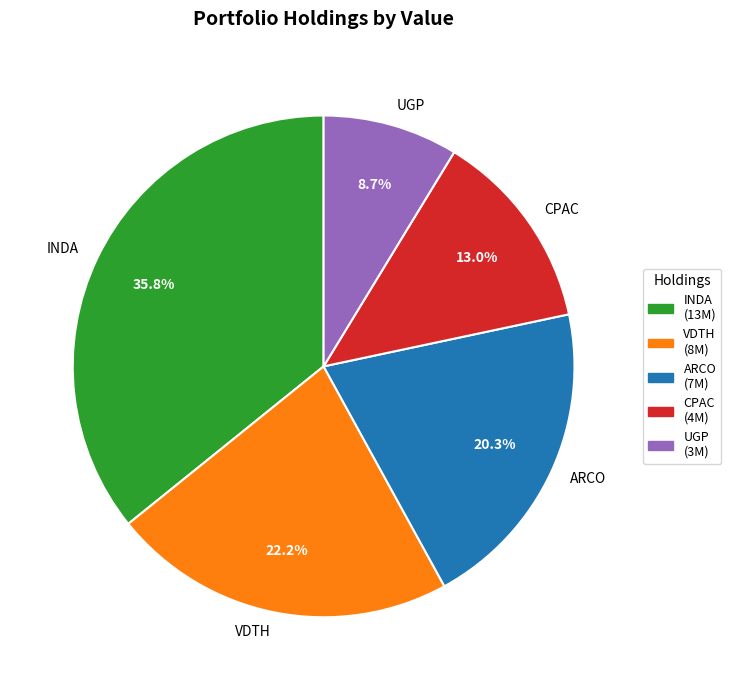

What portion of the pie excludes INDA?

64.2%